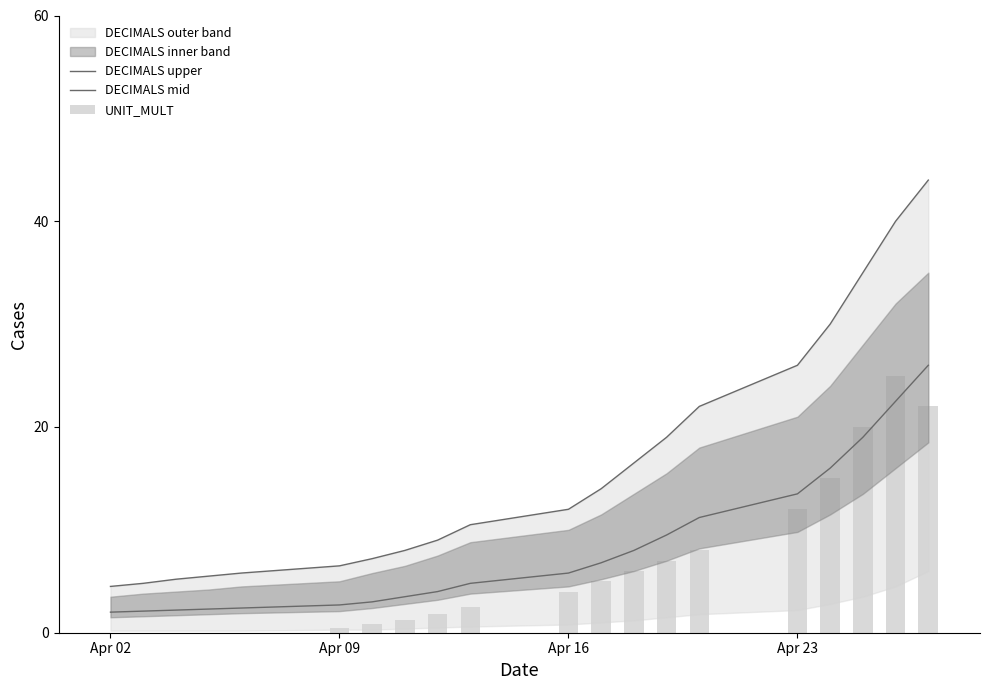

How many values in the DECIMALS upper series are below 12?

10